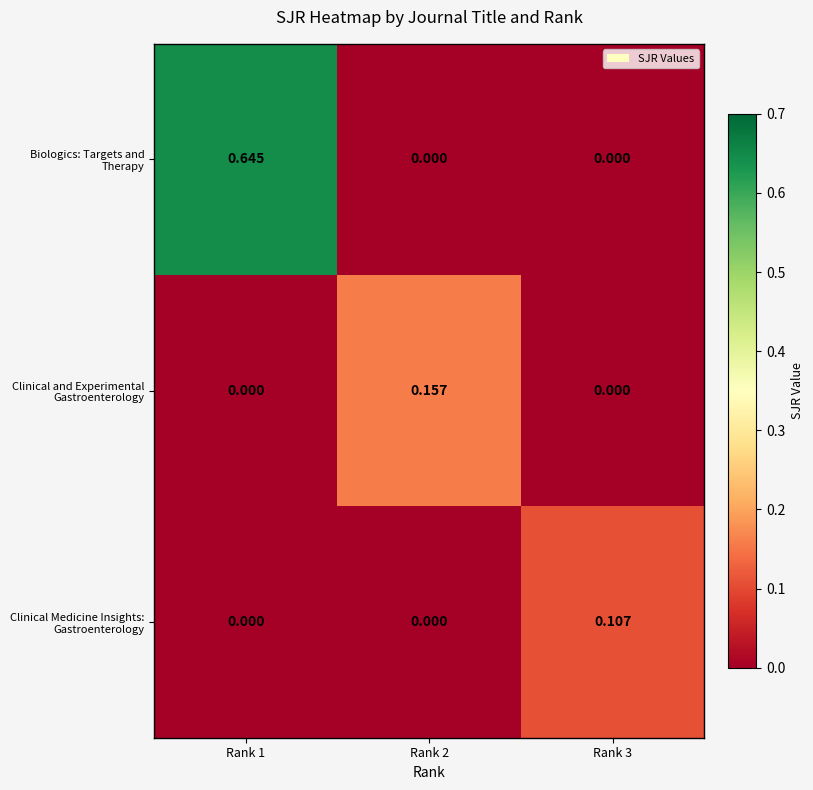

List the series in order of their peak value, lowest first.

Clinical Medicine Insights: Gastroenterology, Clinical and Experimental Gastroenterology, Biologics: Targets and Therapy